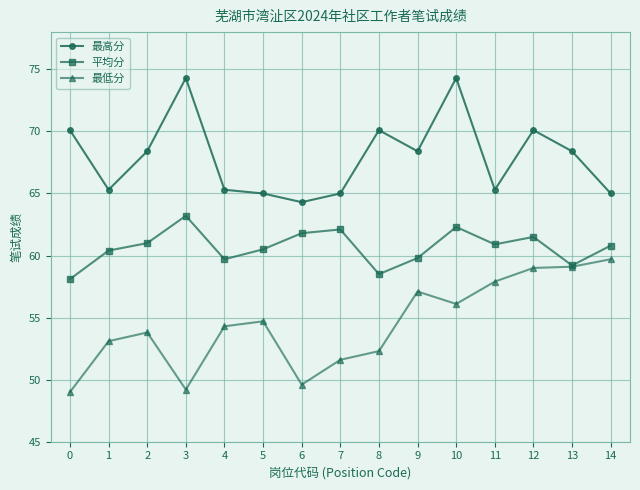

List the series in order of their peak value, highest first.

最高分, 平均分, 最低分